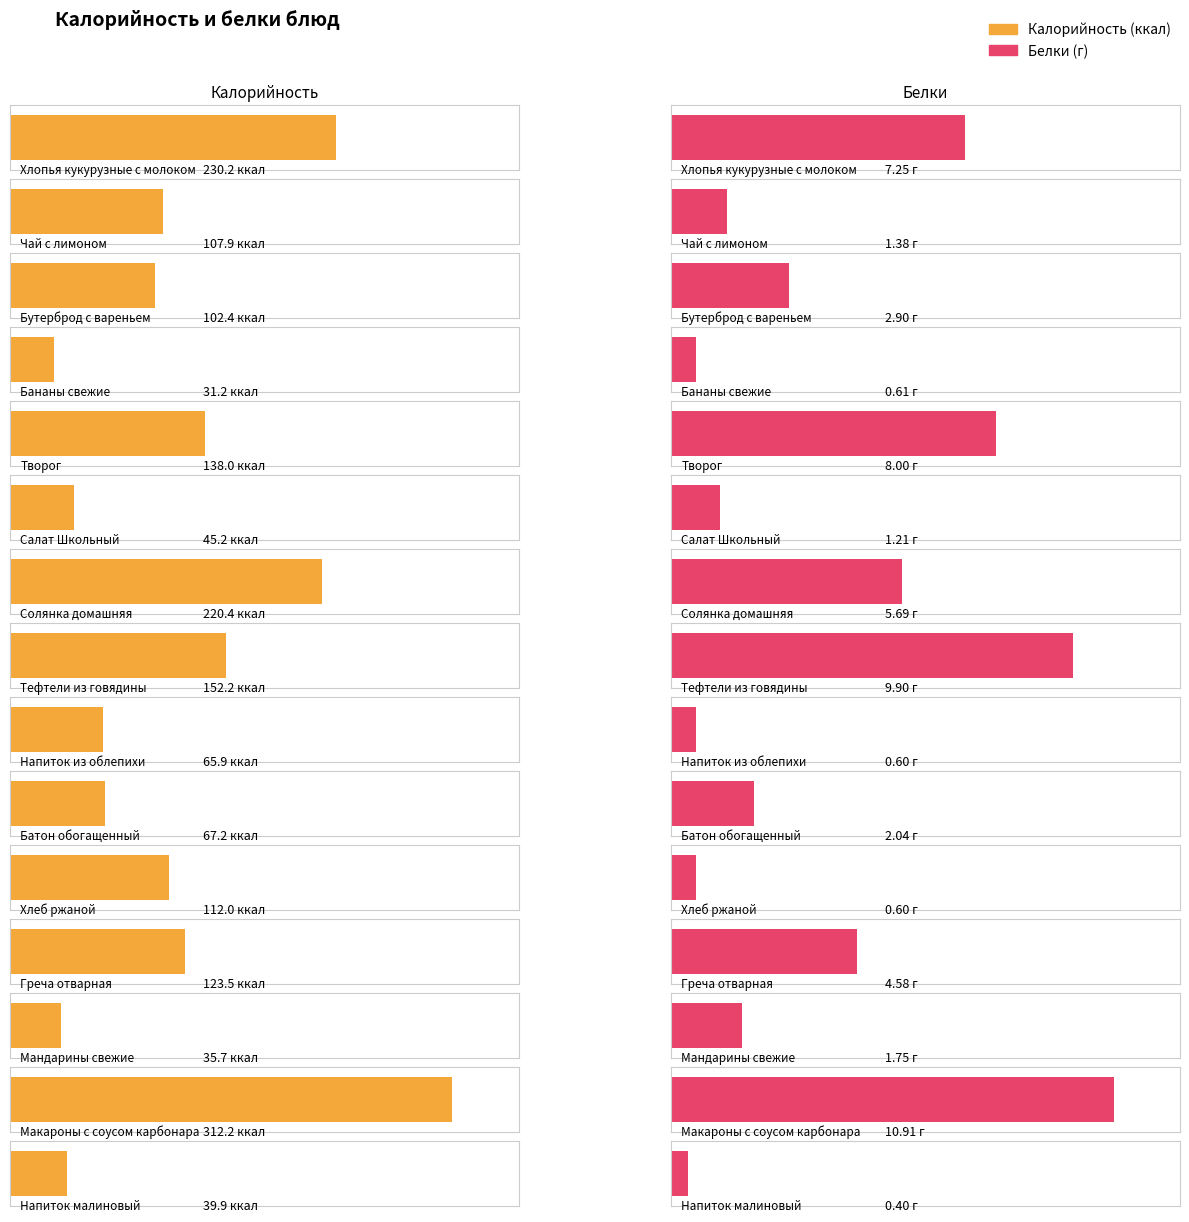

Reading left to right, extract all data points from this chart.

Калорийность: 230.2	107.9	102.4	31.2	138.0	45.2	220.4	152.2	65.9	67.2	112.0	123.5	35.7	312.2	39.9
Белки: 7.2	1.4	2.9	0.6	8.0	1.2	5.7	9.9	0.6	2.0	0.6	4.6	1.8	10.9	0.4